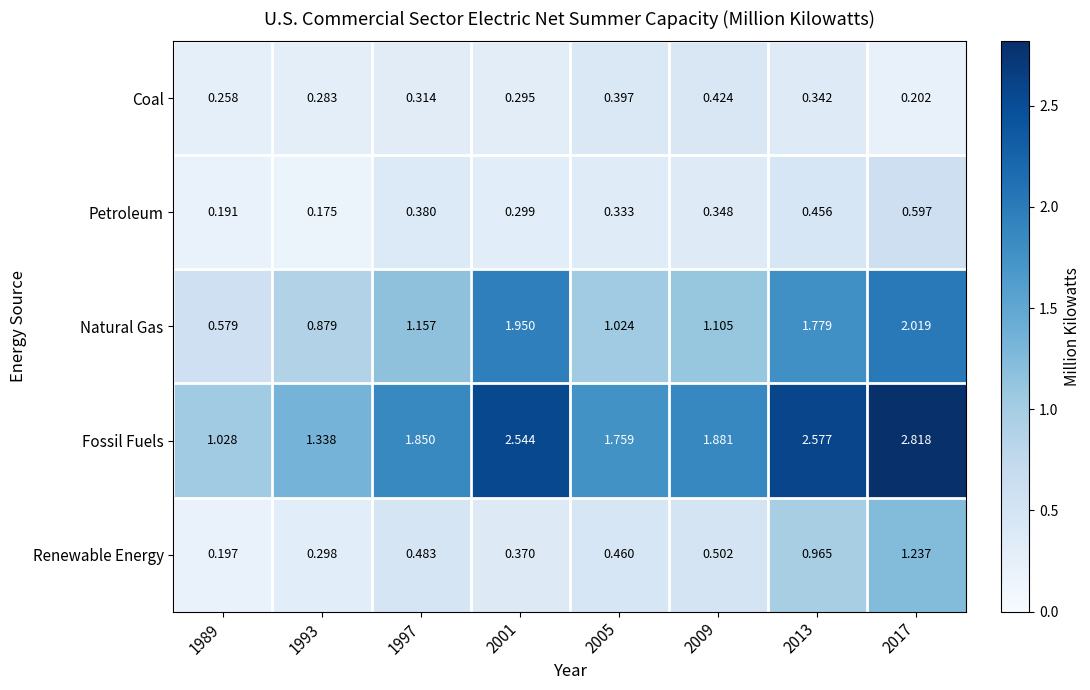

Rank the series by their maximum value, from highest to lowest.

Fossil Fuels, Natural Gas, Renewable Energy, Petroleum, Coal